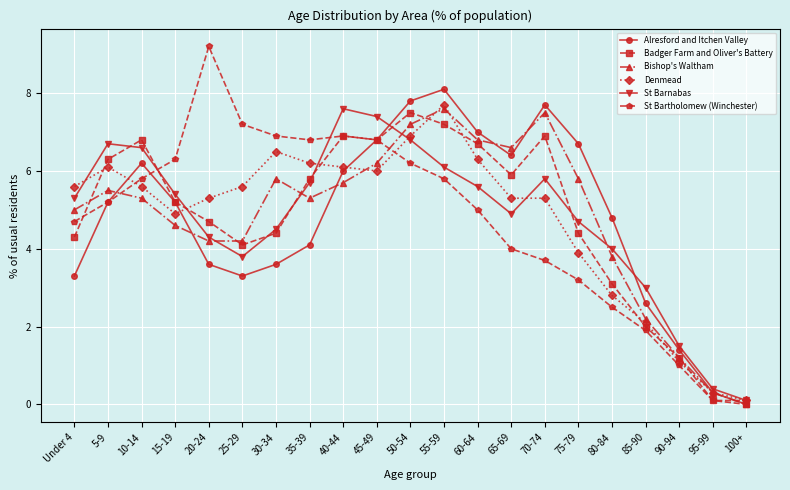

What is the label of the 12th point from the right?

45-49